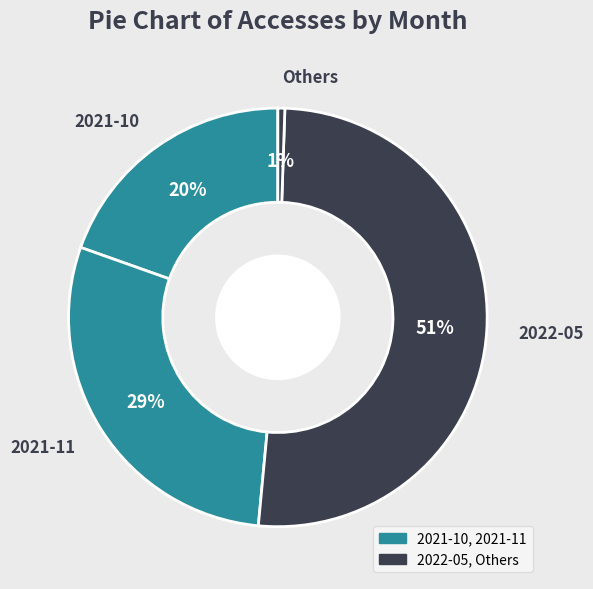

Does 2022-05 account for over 50% of the chart?

Yes